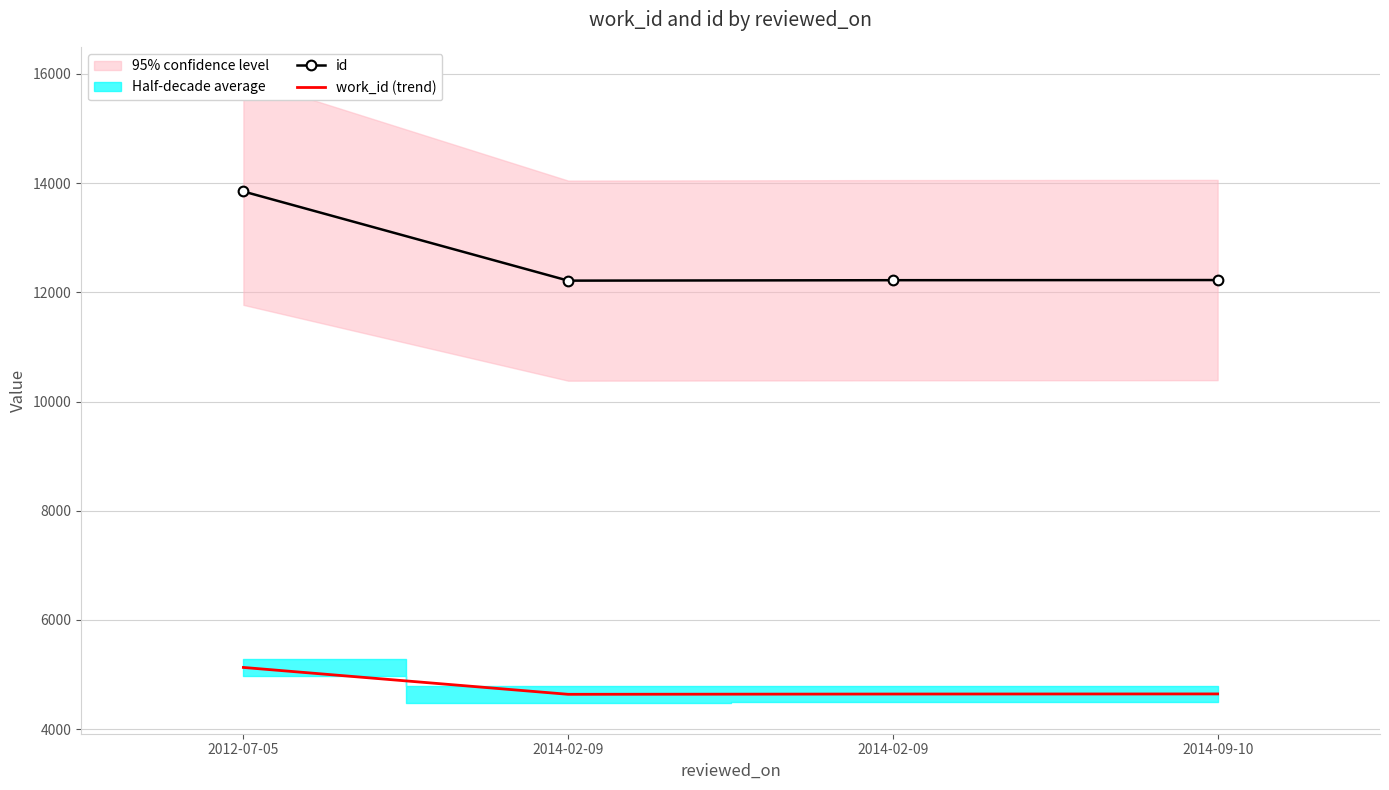

True or false: id and work_id (trend) cross at least once.

False